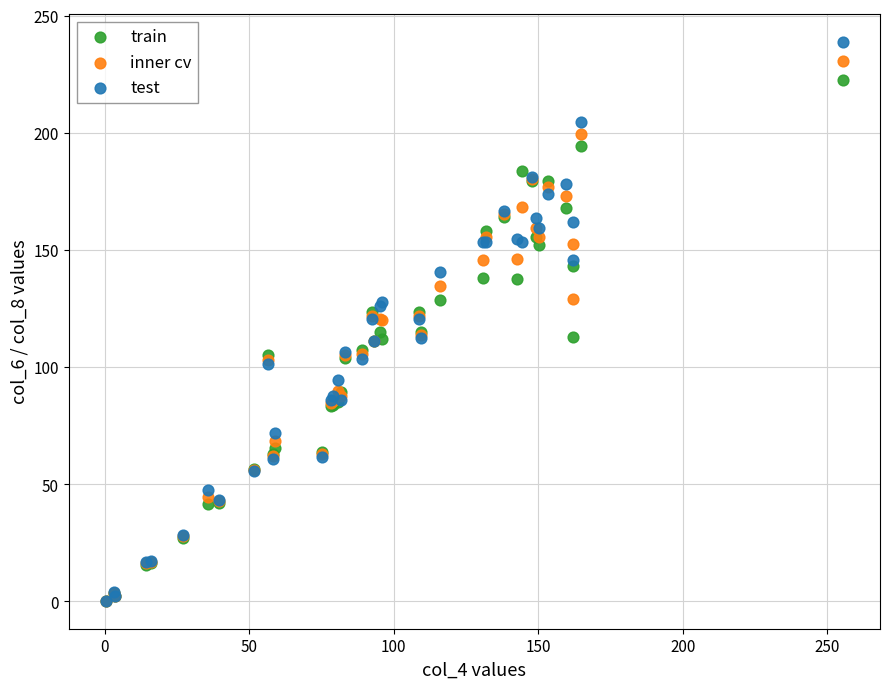

What are all the series names shown in the legend?

train, inner cv, test